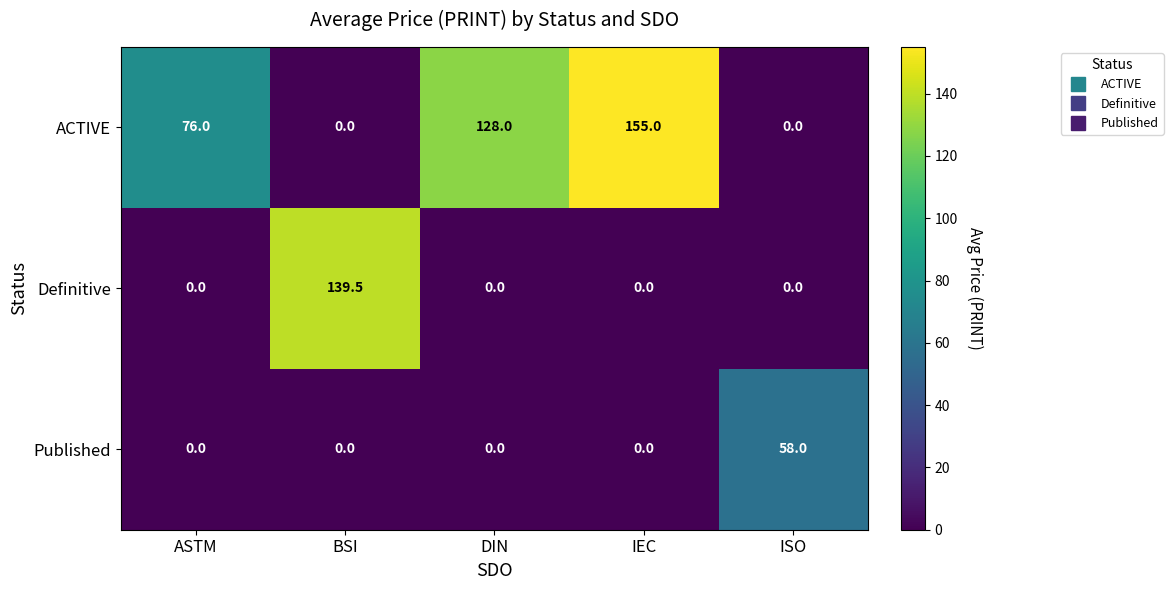

The Published series shows 0.0 at BSI. True or false?

True